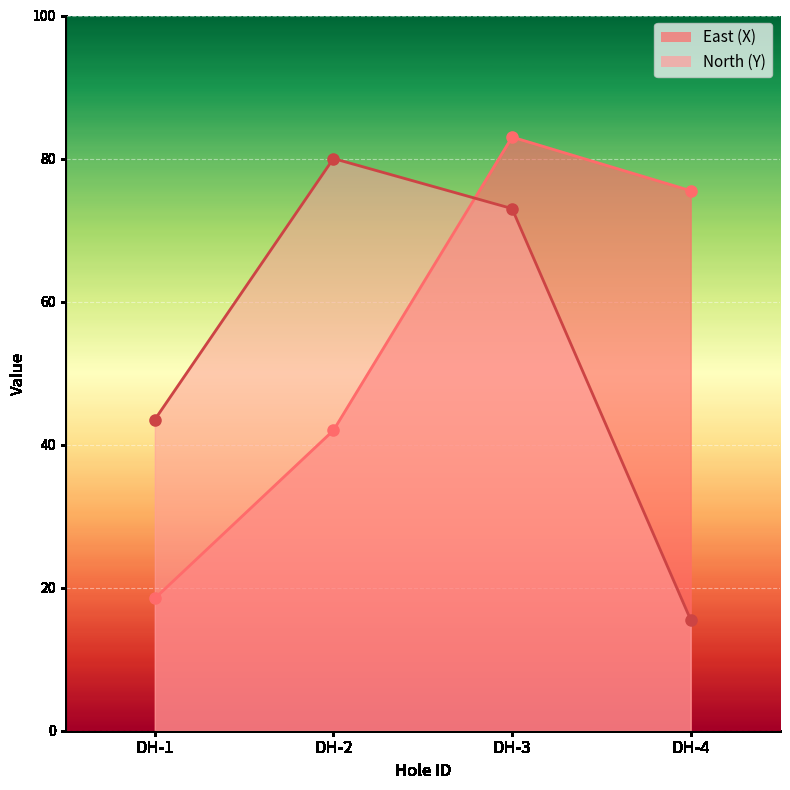

What is the minimum value for North (Y)?

15.5